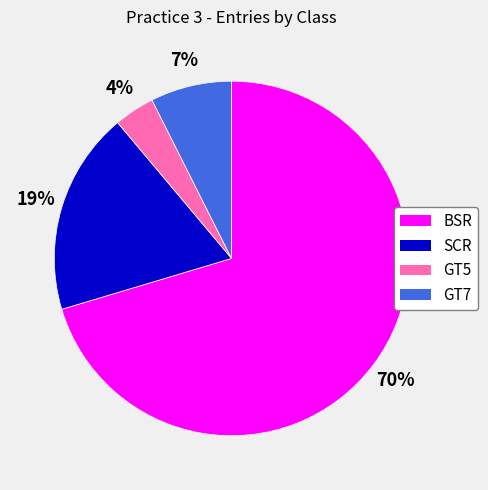

Do GT7 and BSR together represent more than half of the pie?

Yes